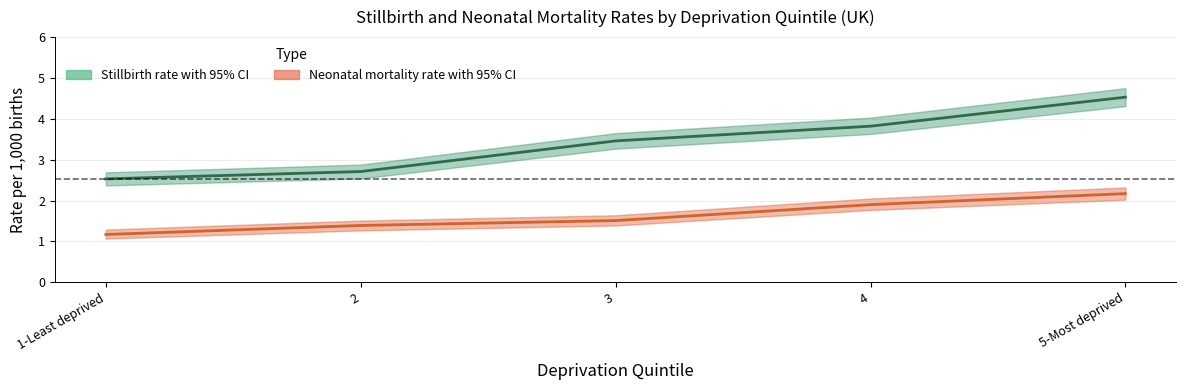

What is the difference between the highest and lowest values at 1-Least deprived?

1.4